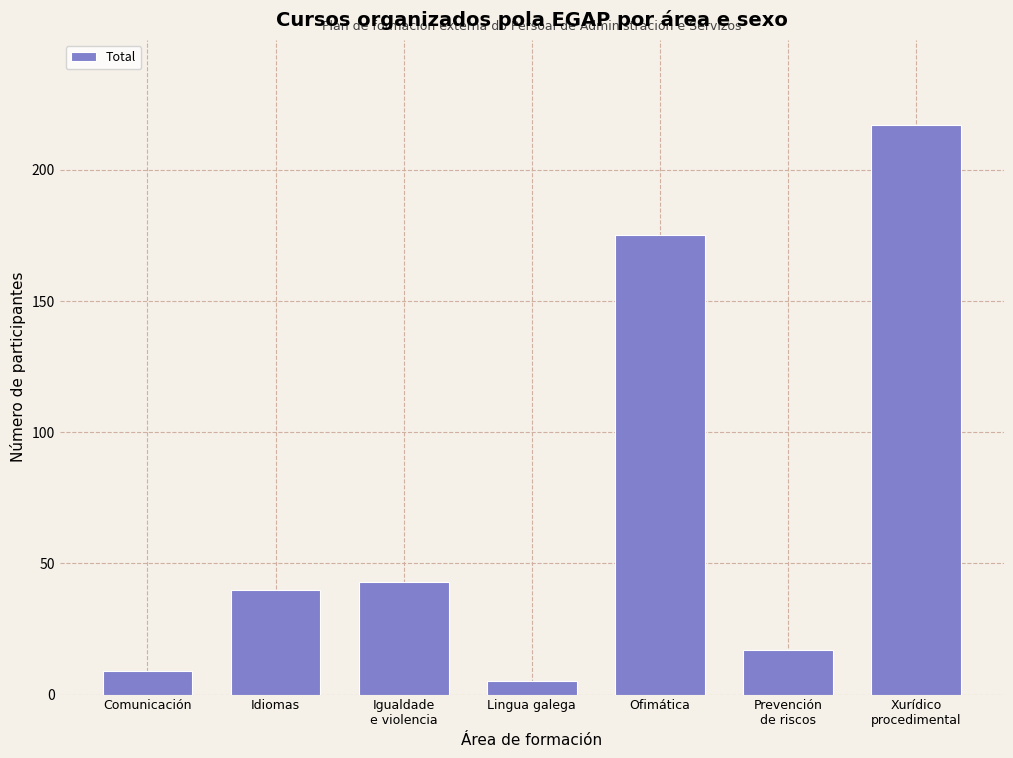

Reading left to right, list all the values displayed in this chart.

9	40	43	5	175	17	217